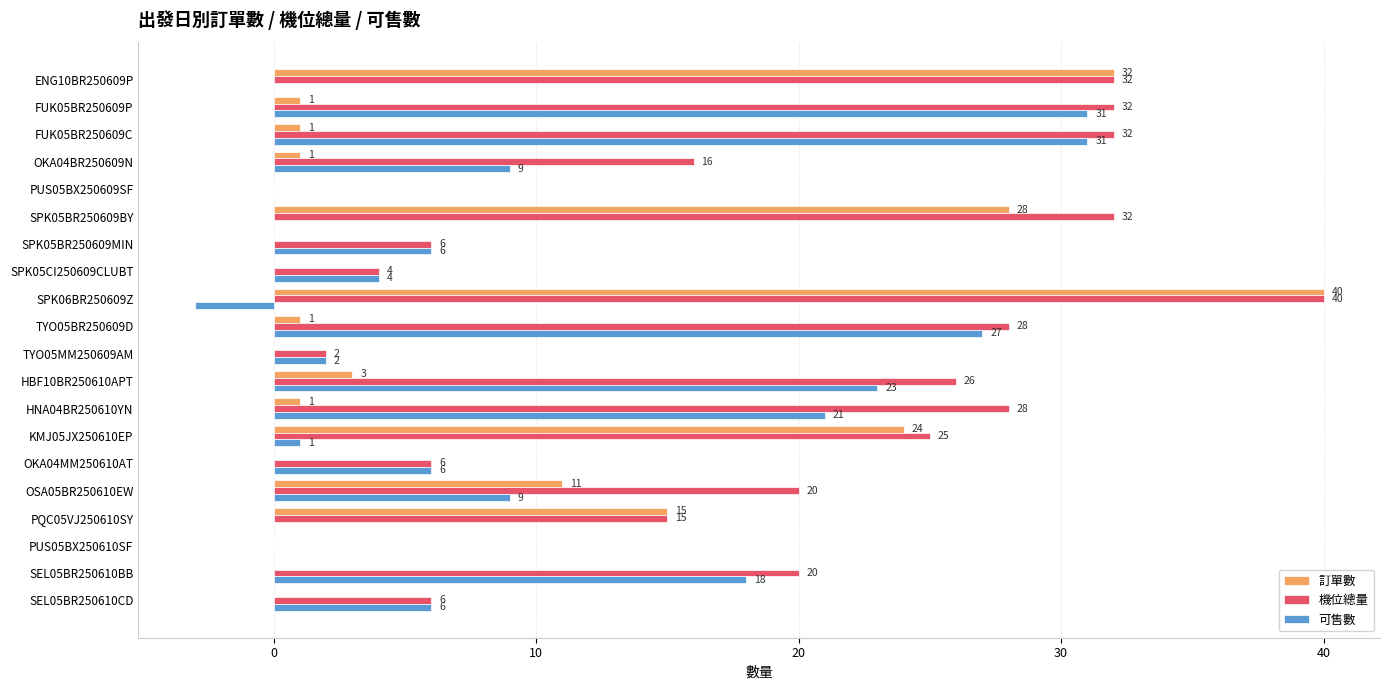

What is the sum of all 訂單數 values?

158